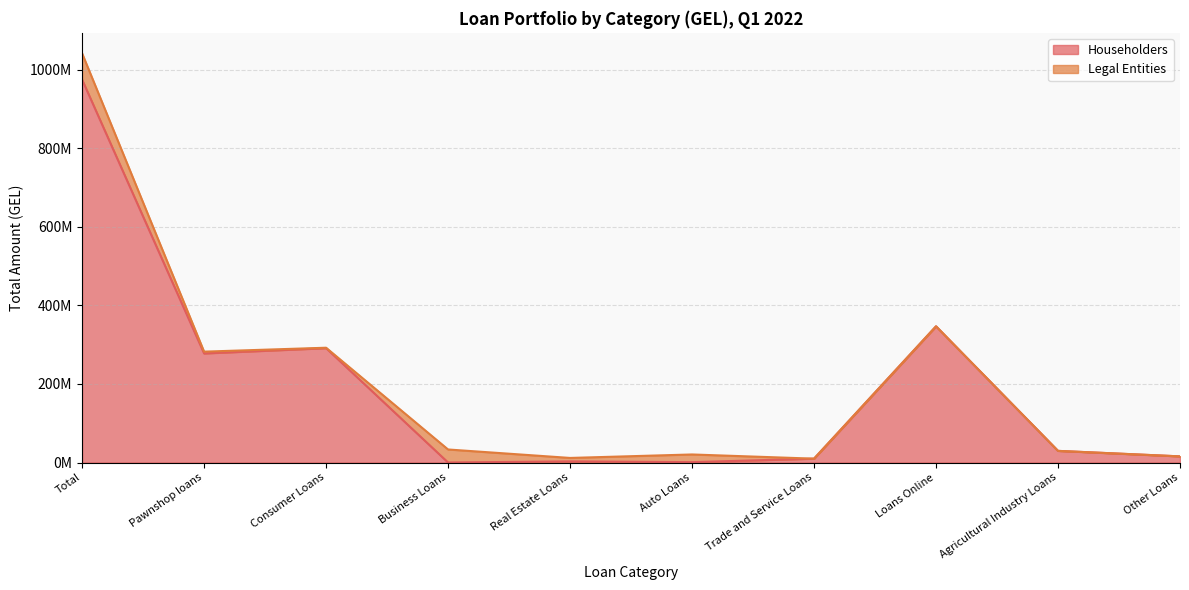

Does the chart display data point markers on the line(s)?

No